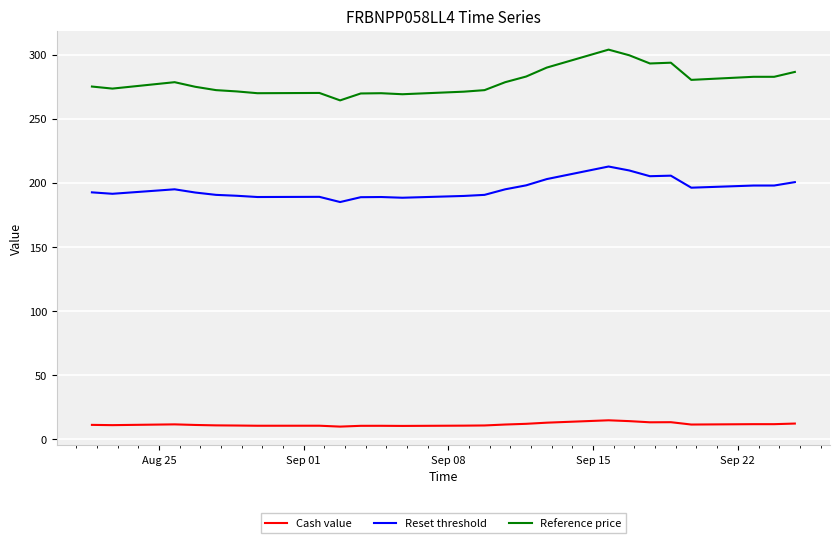

What is the sum of all Reference price values?

6978.2